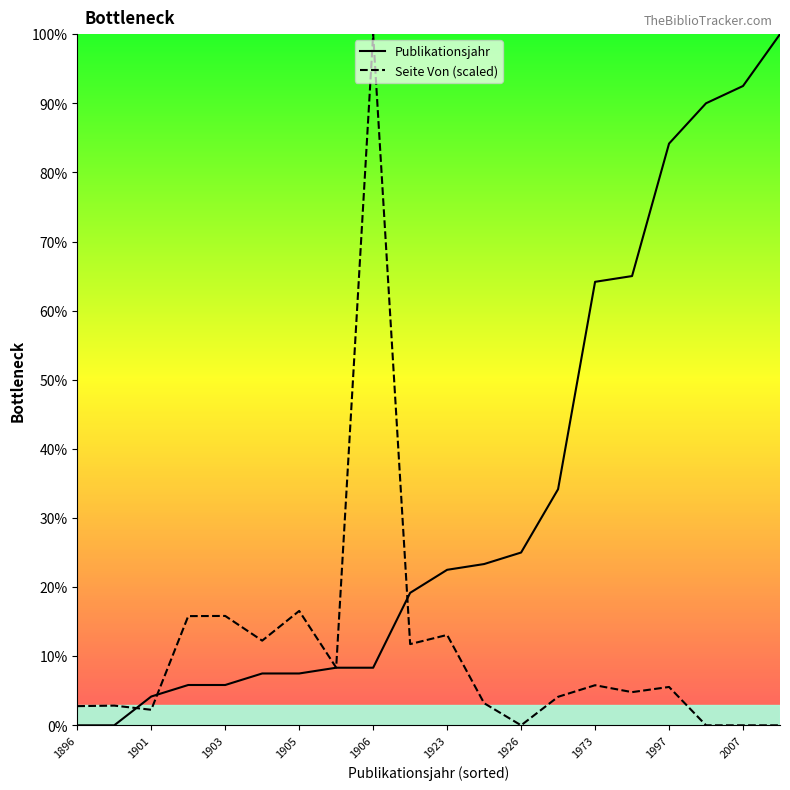

Which series has the largest total across all categories?

Publikationsjahr